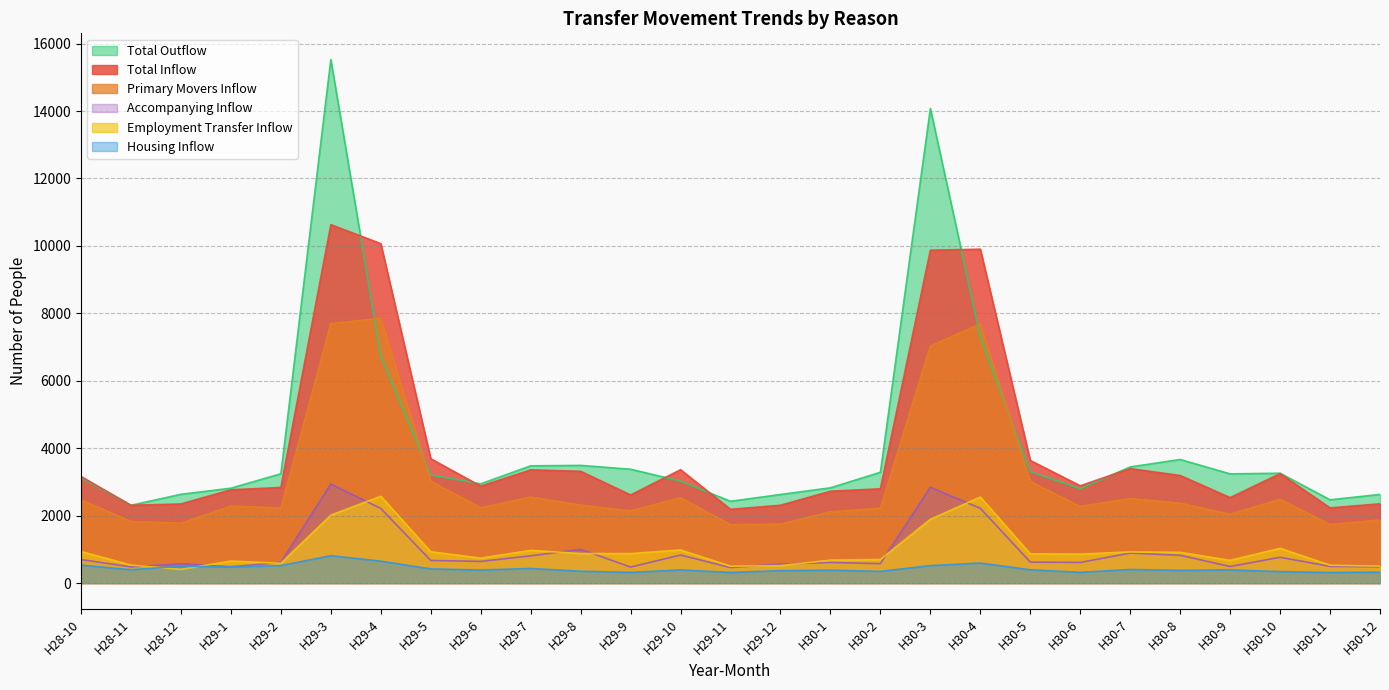

Where is the first local maximum for Primary Movers Inflow?

H29-1